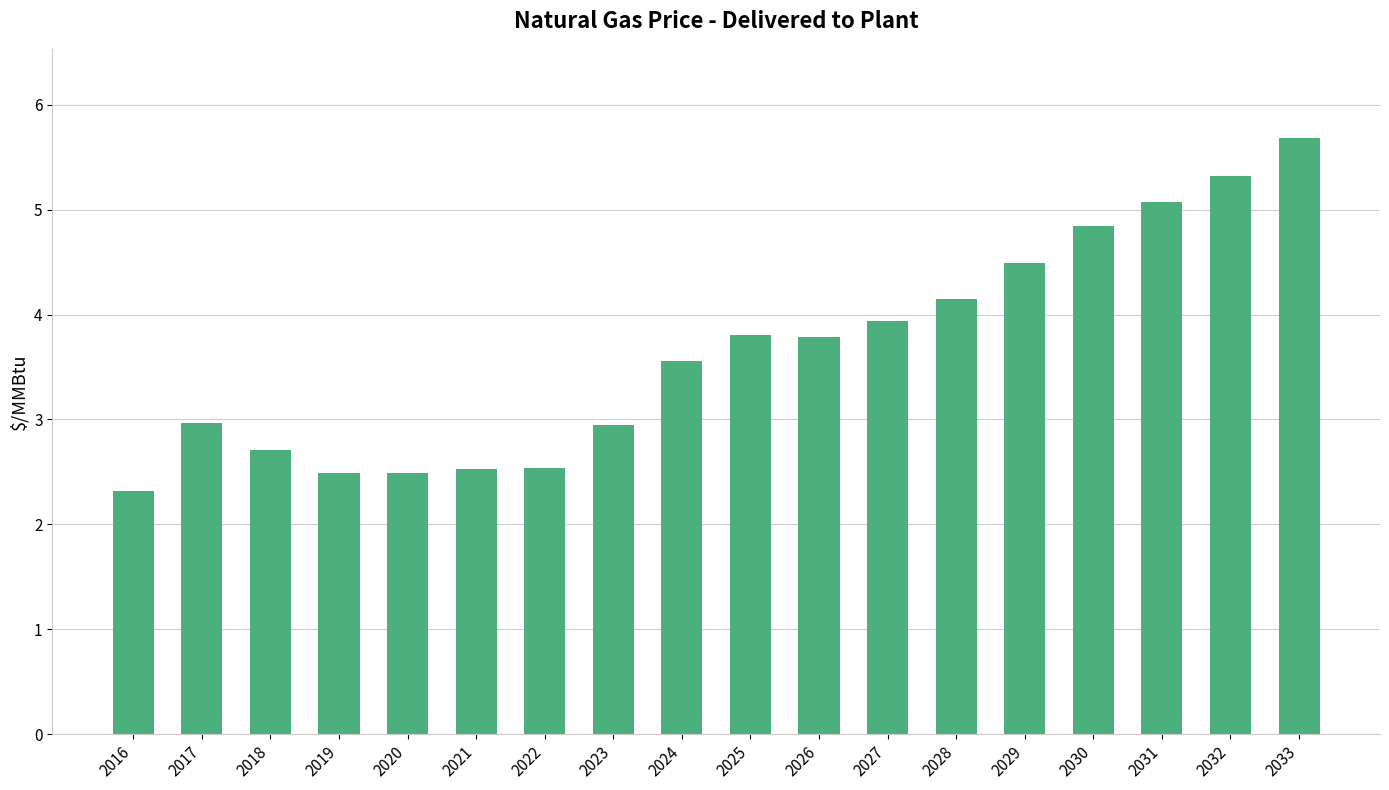

At which category does the chart reach its minimum across all series?

2016